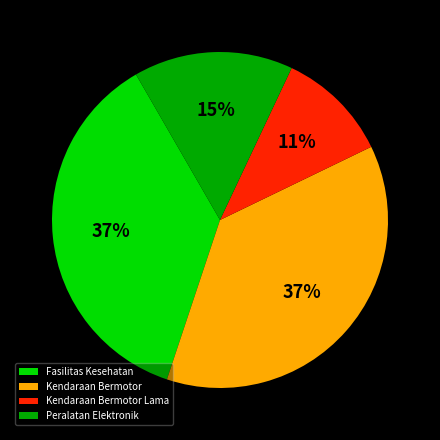

True or false: Fasilitas Kesehatan accounts for 48% of the total.

False